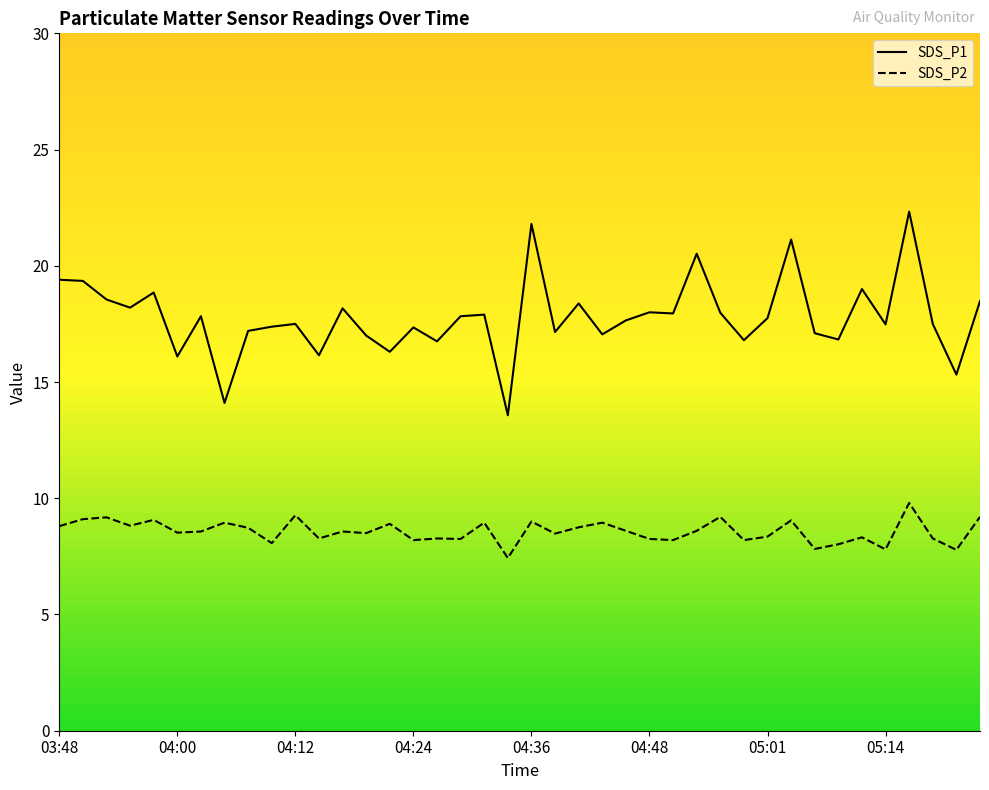

Which has a higher value, 03:57 or 04:34?

03:57